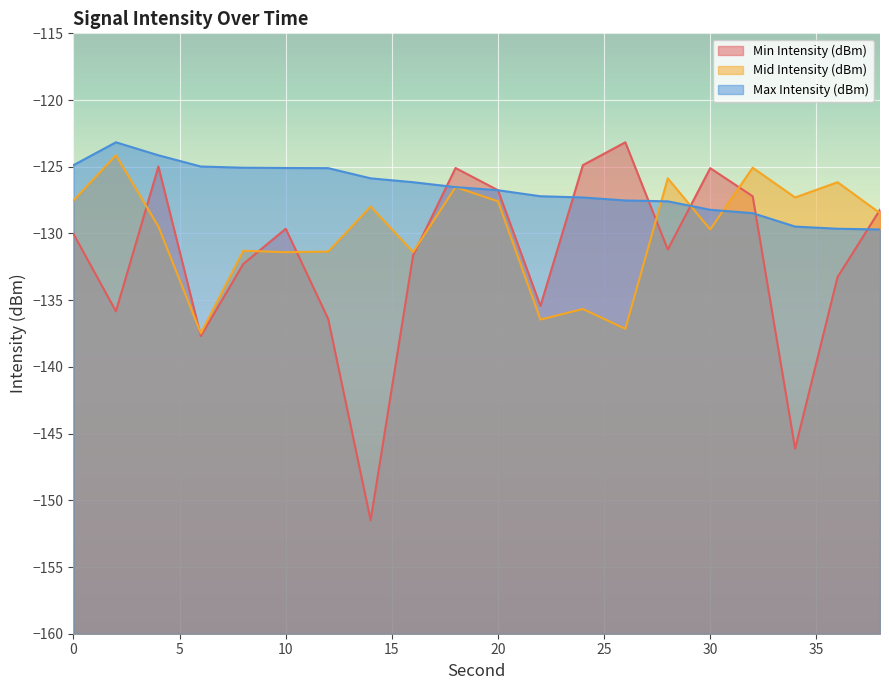

After their last crossing, which series has the higher values: Mid Intensity (dBm) or Min Intensity (dBm)?

Min Intensity (dBm)